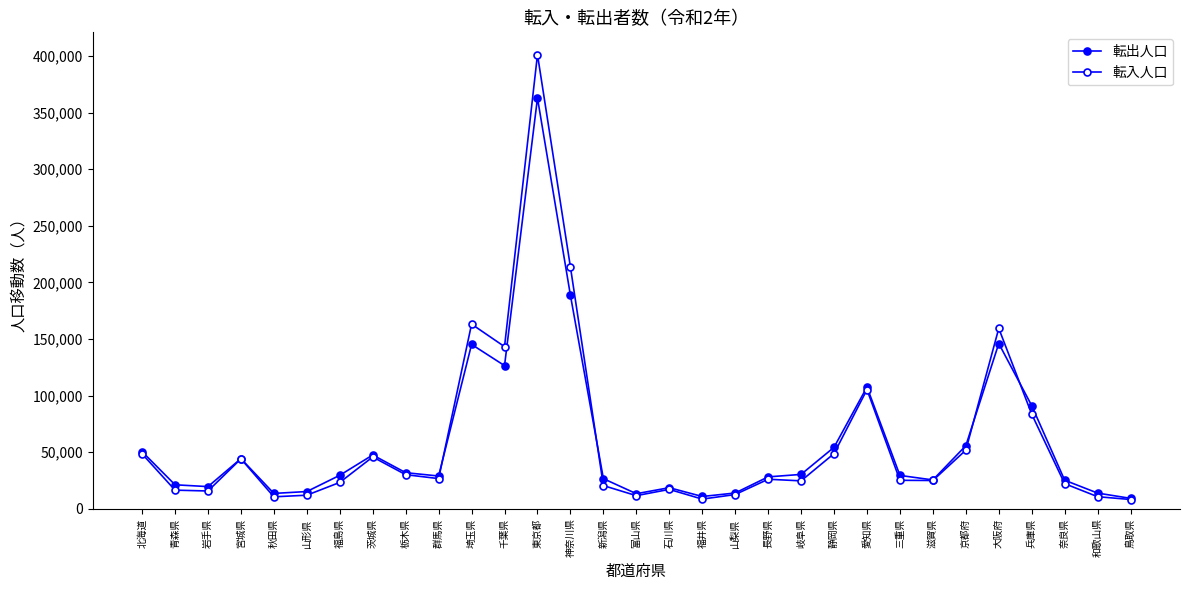

List the labels in order of 転入人口 value, largest first.

東京都, 神奈川県, 埼玉県, 大阪府, 千葉県, 愛知県, 兵庫県, 京都府, 静岡県, 北海道, 茨城県, 宮城県, 栃木県, 群馬県, 長野県, 三重県, 滋賀県, 岐阜県, 福島県, 奈良県, 新潟県, 石川県, 青森県, 岩手県, 山梨県, 山形県, 富山県, 和歌山県, 秋田県, 福井県, 鳥取県